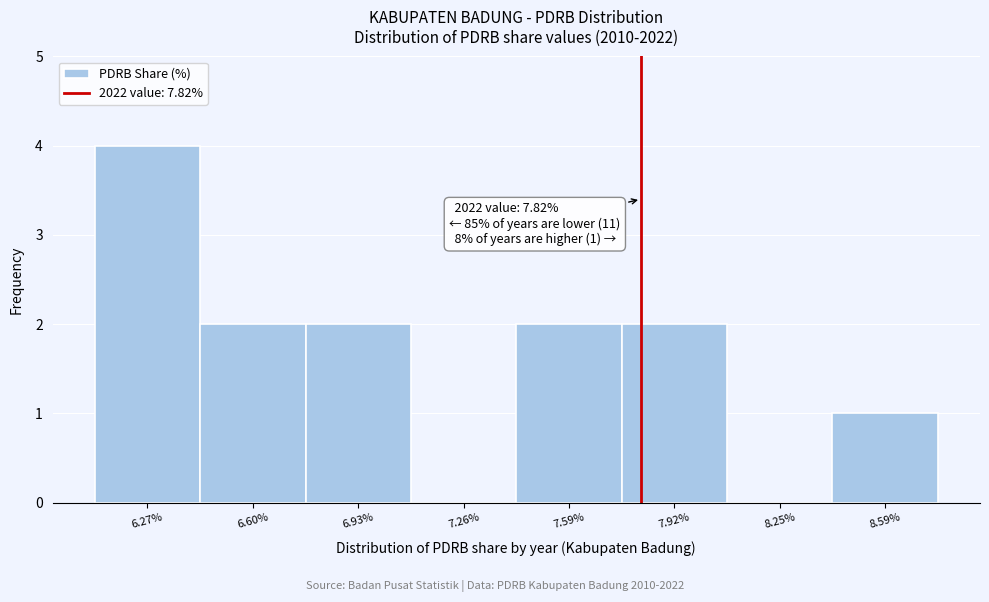

Over which range of the x-axis is the bar tallest?

6.11 to 6.44